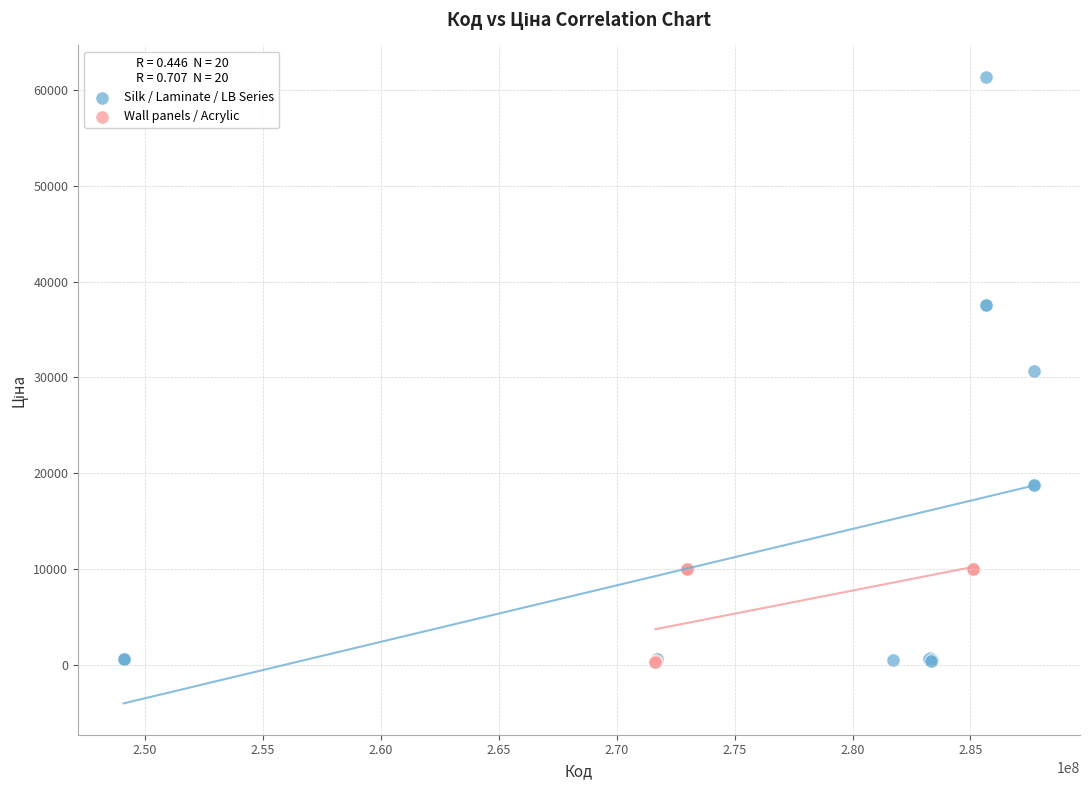

Which series has the largest Y range (max minus min)?

Silk / Laminate / LB Series